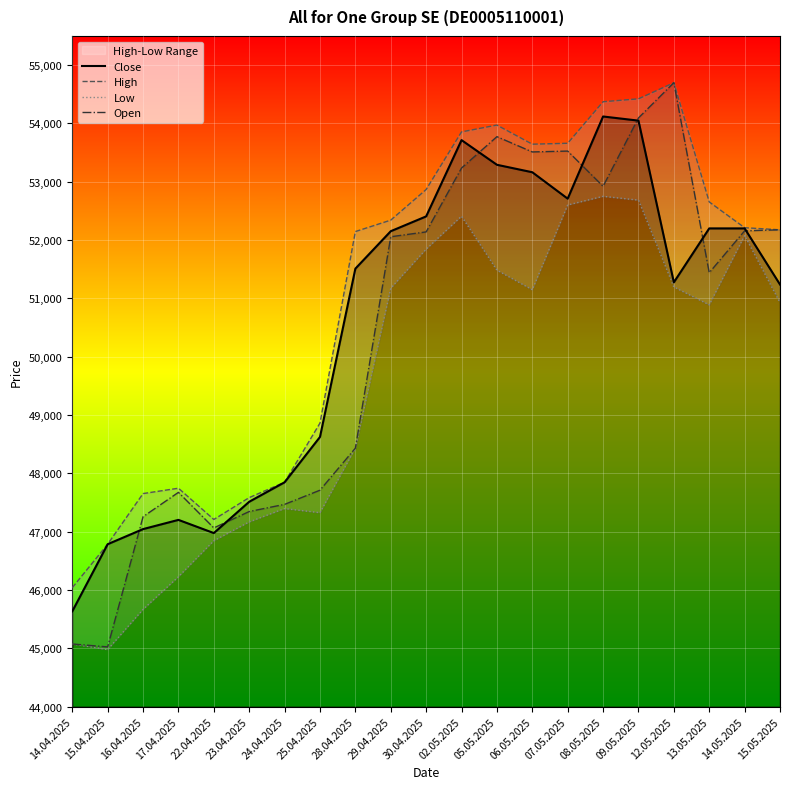

Where does the High series first go above 52212?

29.04.2025